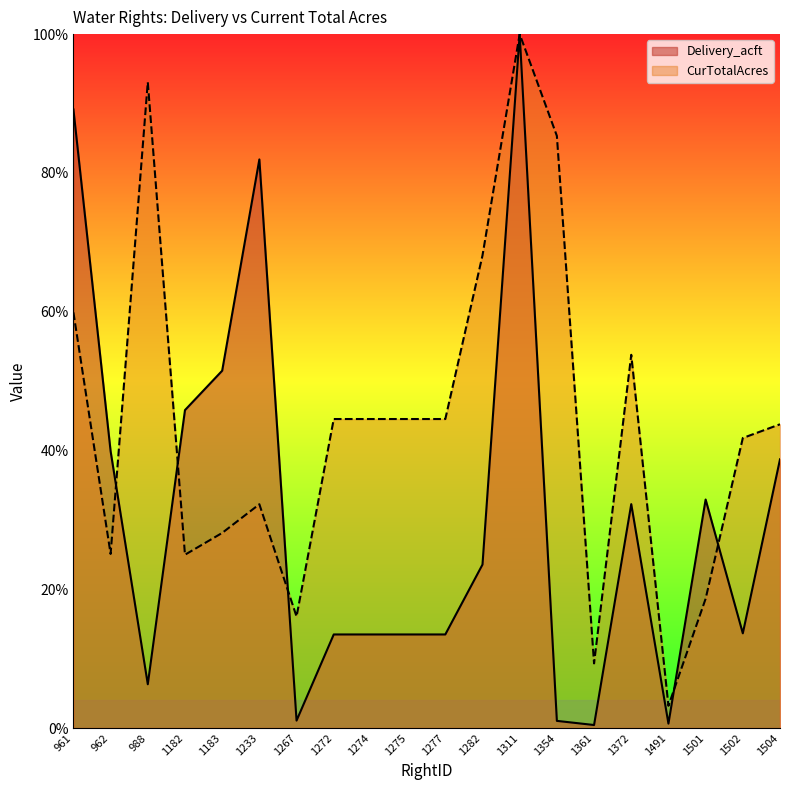

Between 962 and 1361, which is larger?

962